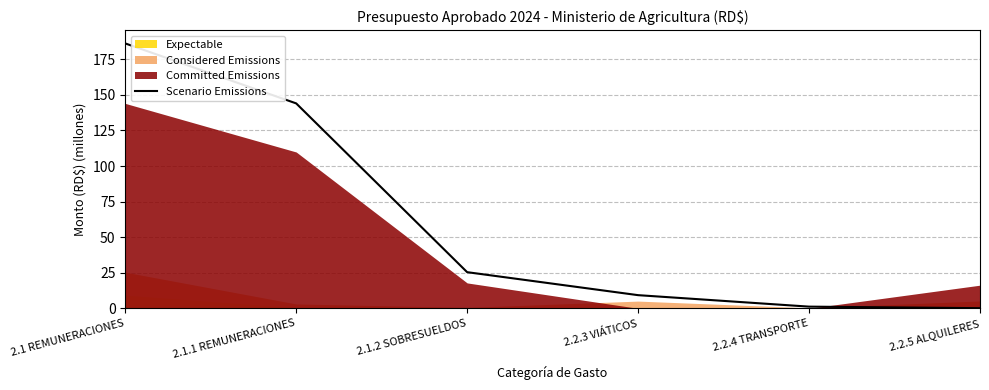

Between 2.2.3 VIÁTICOS and 2.2.4 TRANSPORTE, which is larger?

2.2.3 VIÁTICOS